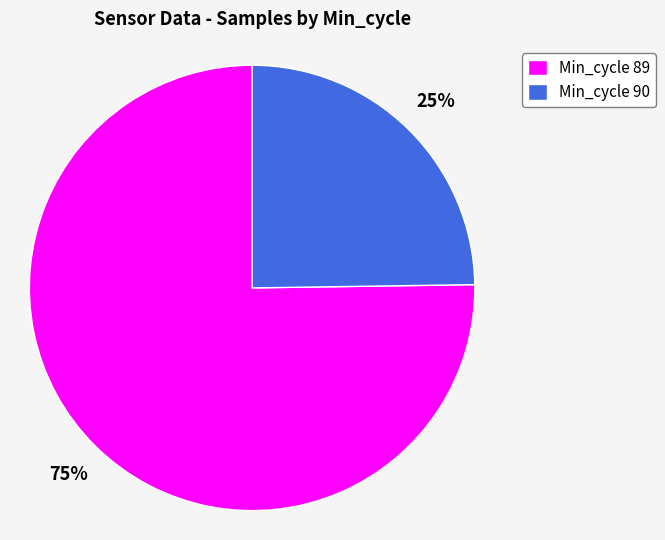

True or false: Min_cycle 90 accounts for 25% of the total.

True